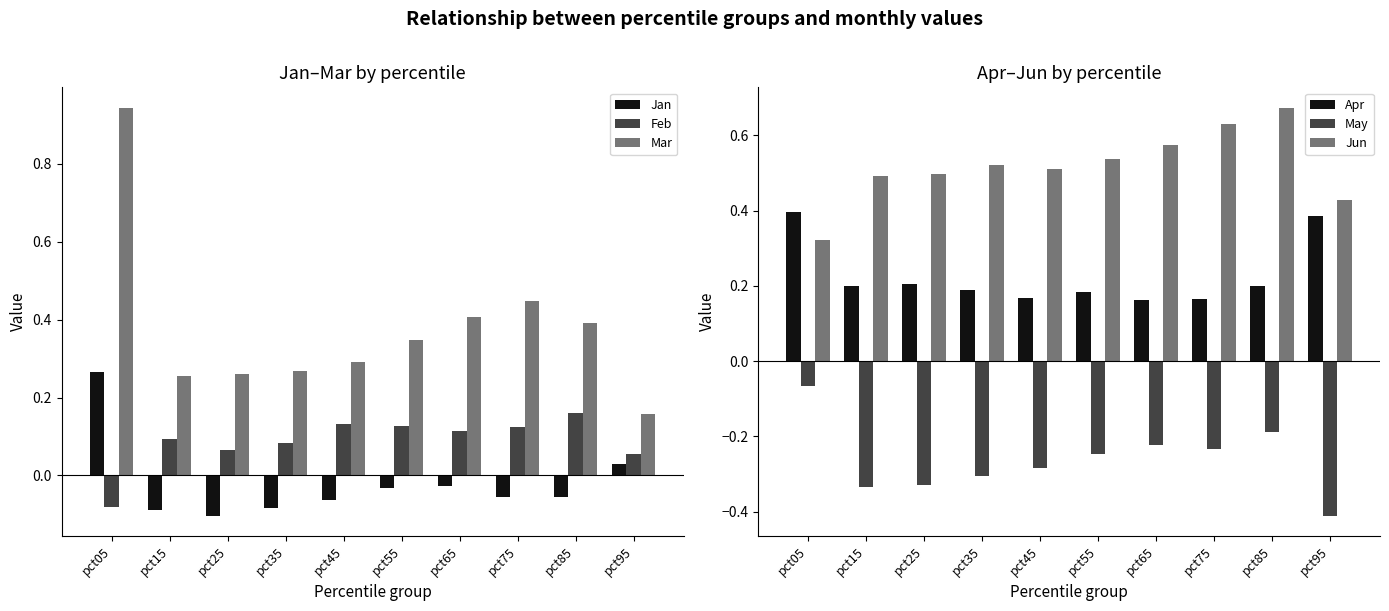

At which label does Jun reach its peak?

pct85